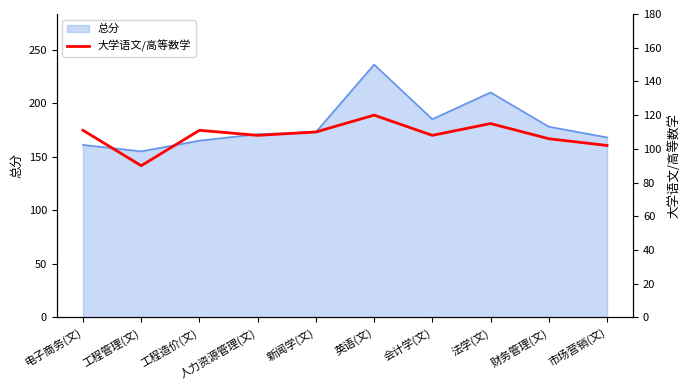

At which label does 总分 reach its minimum?

工程管理(文)